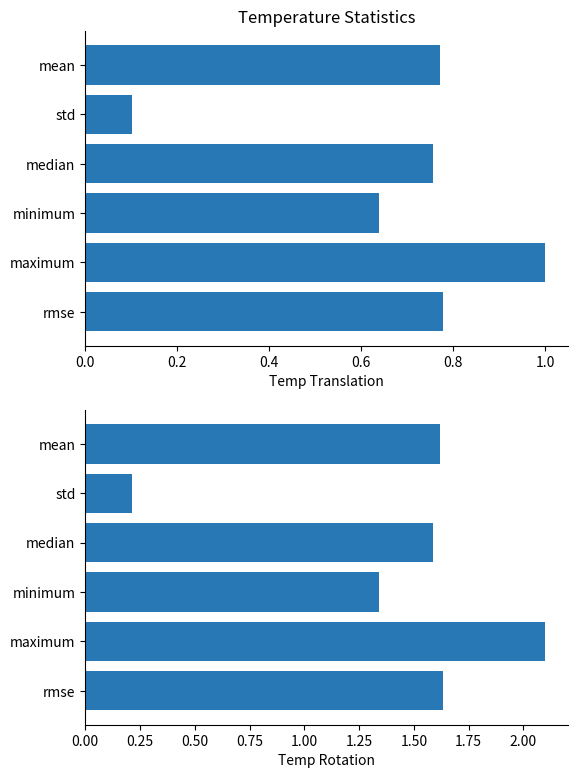

What is the label of the 1st bar from the right?

mean